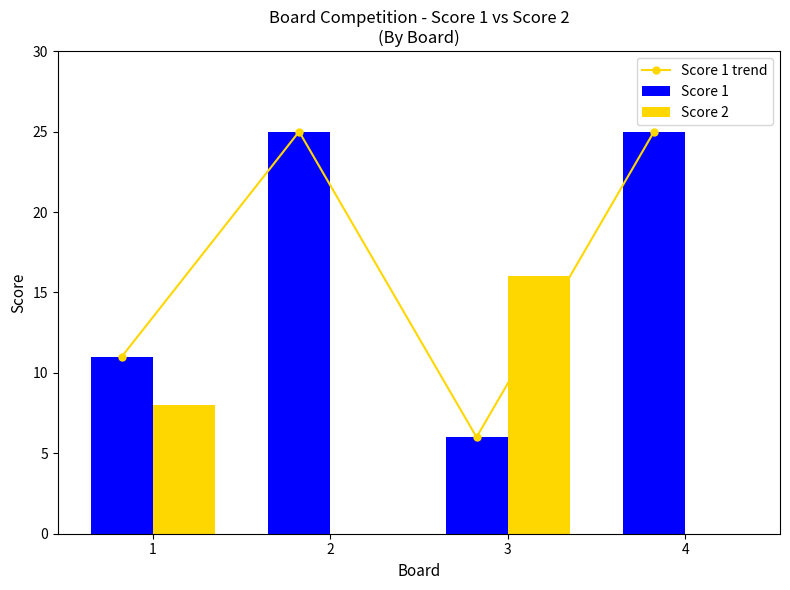

What is the difference between the maximum and minimum values in the Score 1 series?

19